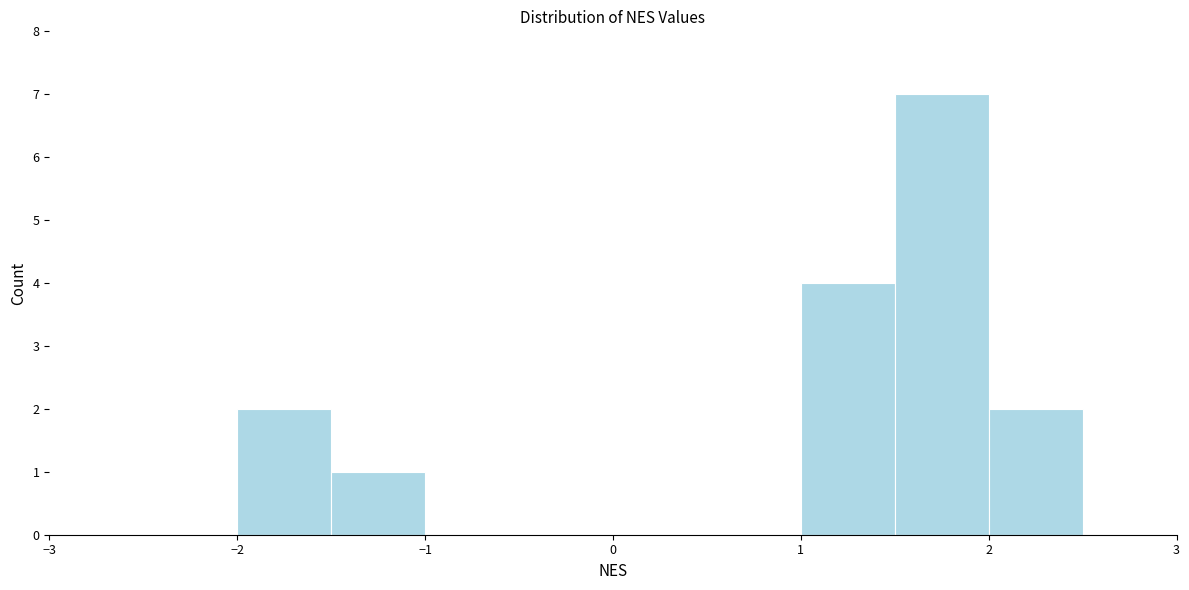

Reading left to right, list every bar in this chart as the range it spans on the x-axis followed by its height. The values are not printed on the chart, so give them approximately, as read against the axis.

-3.0 to -2.5: 0
-2.5 to -2.0: 0
-2.0 to -1.5: 2
-1.5 to -1.0: 1
-1.0 to -0.5: 0
-0.5 to 0.0: 0
0.0 to 0.5: 0
0.5 to 1.0: 0
1.0 to 1.5: 4
1.5 to 2.0: 7
2.0 to 2.5: 2
2.5 to 3.0: 0